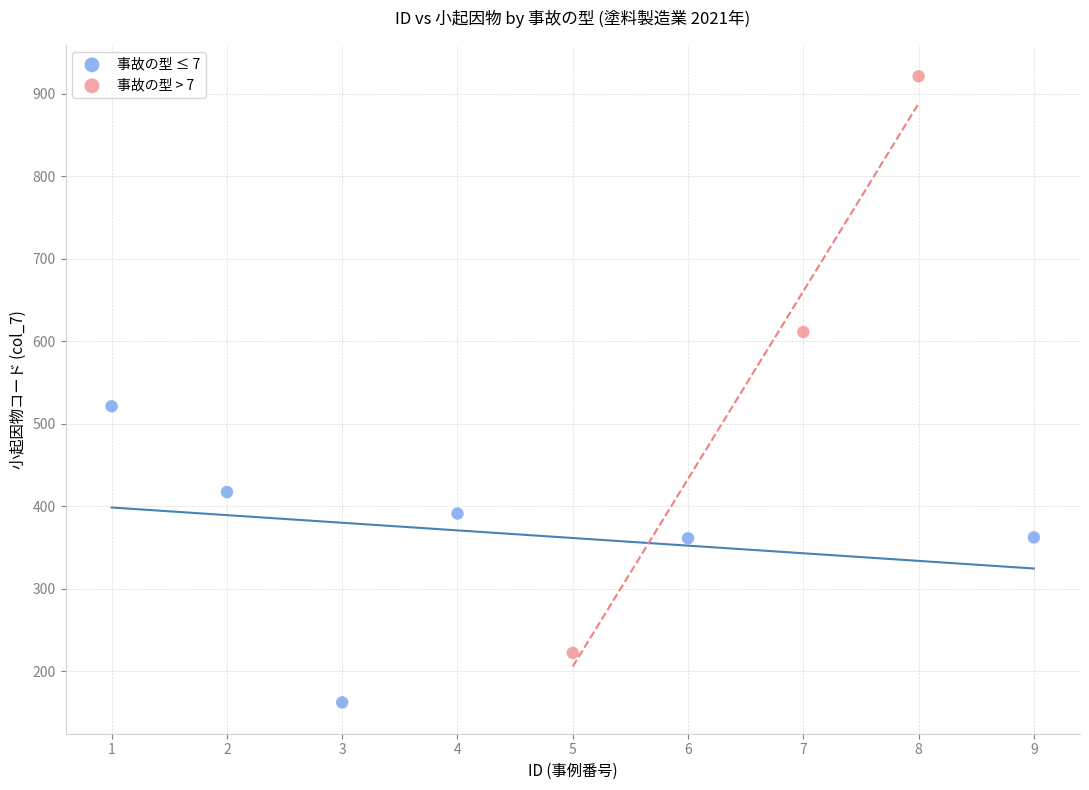

Which series reaches the maximum Y coordinate?

事故の型 > 7